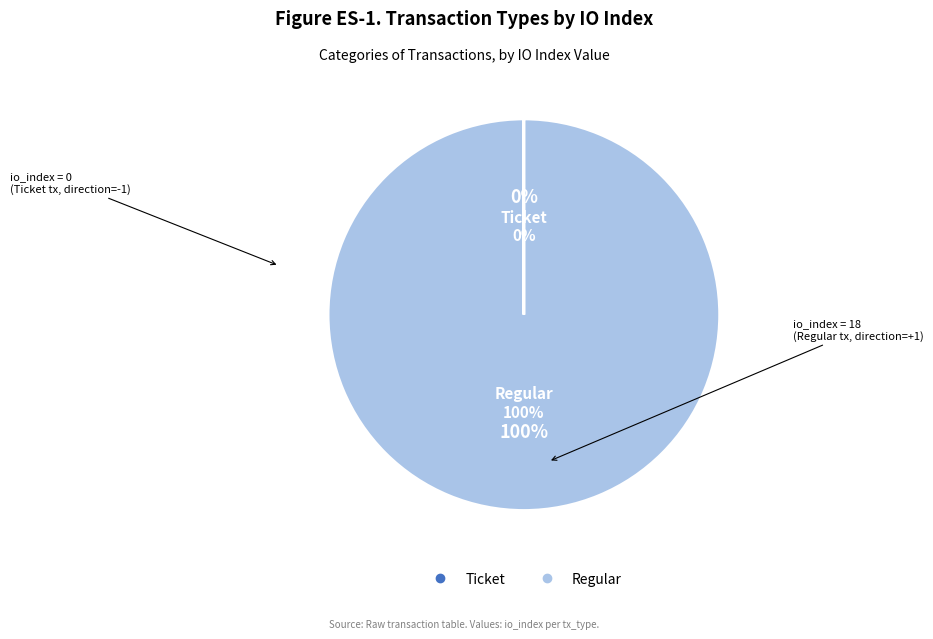

Combined, what portion of the pie is Ticket and Regular?

100.0%